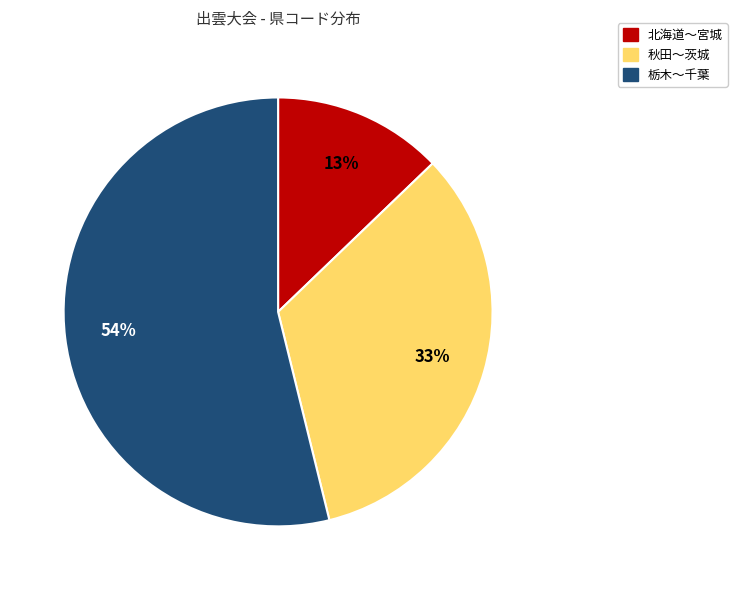

What percentage is the 栃木〜千葉 slice, to the nearest percent?

54%